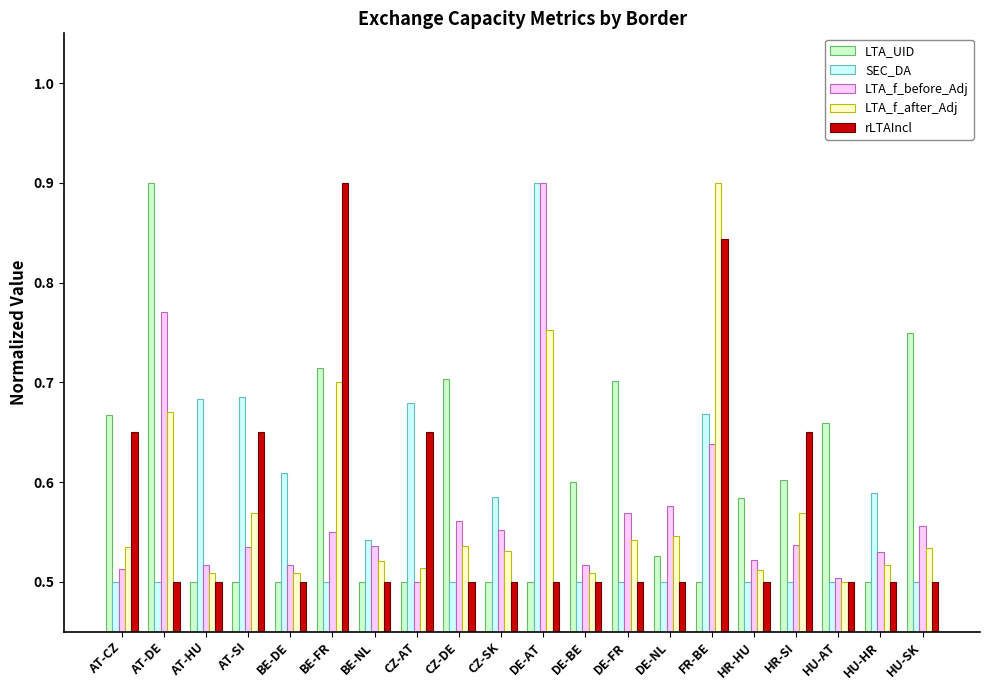

What is the total value across all series at HU-AT?

2.7